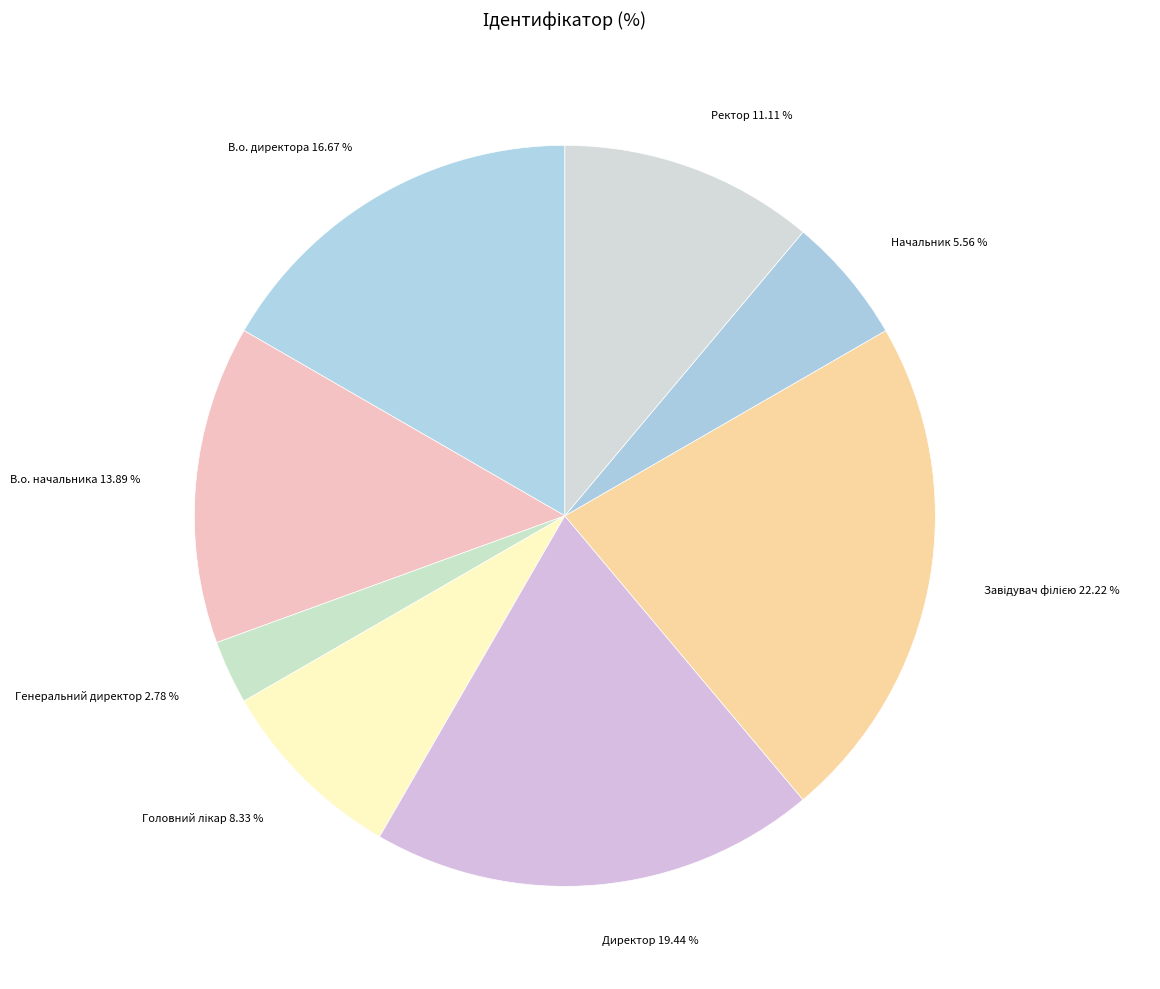

How many slices are in this pie chart?

8